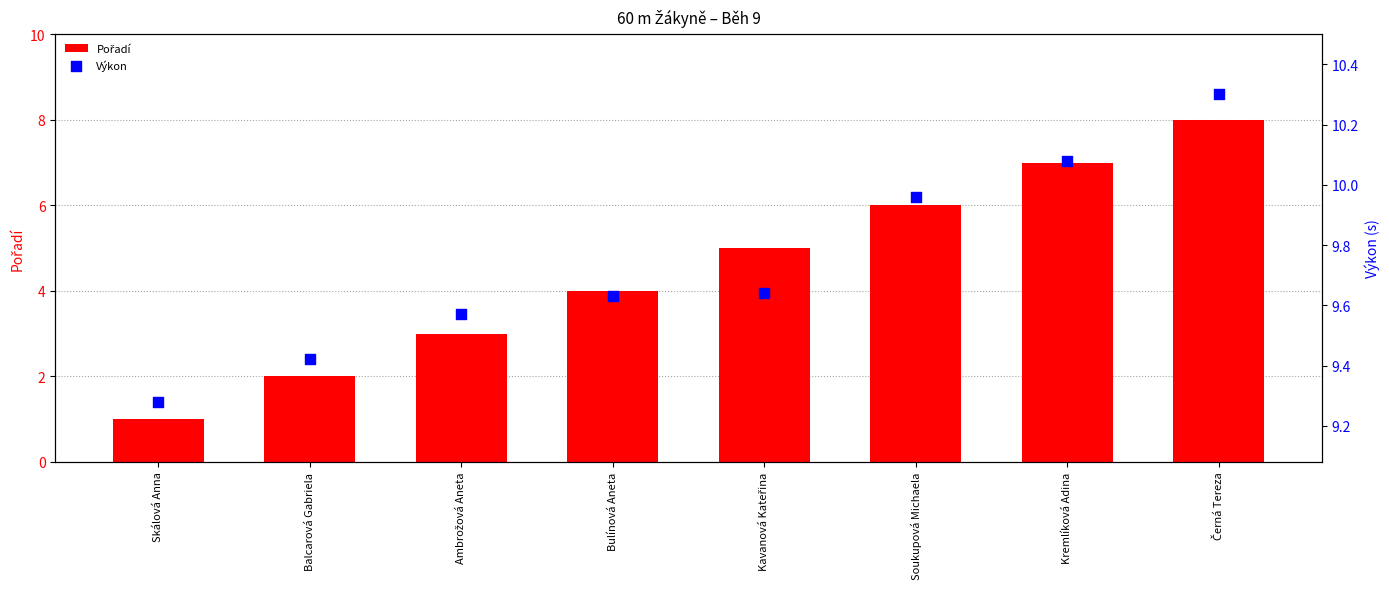

At how many categories does at least one series exceed 7?

8